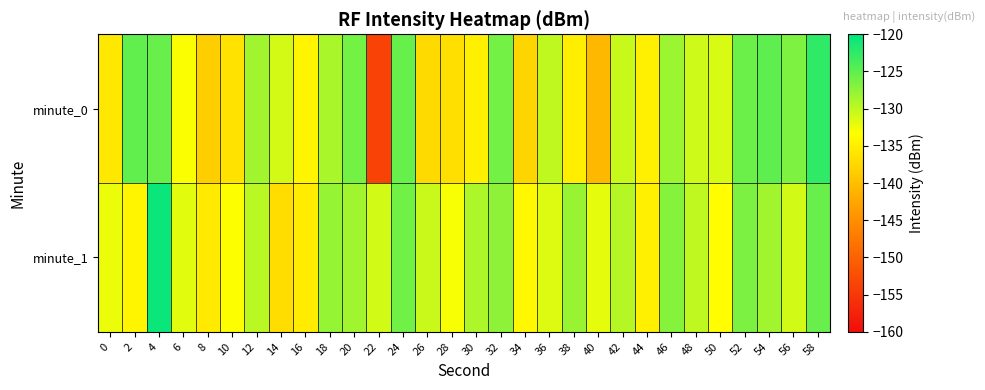

List the series in order of their overall mean, highest first.

minute_1, minute_0